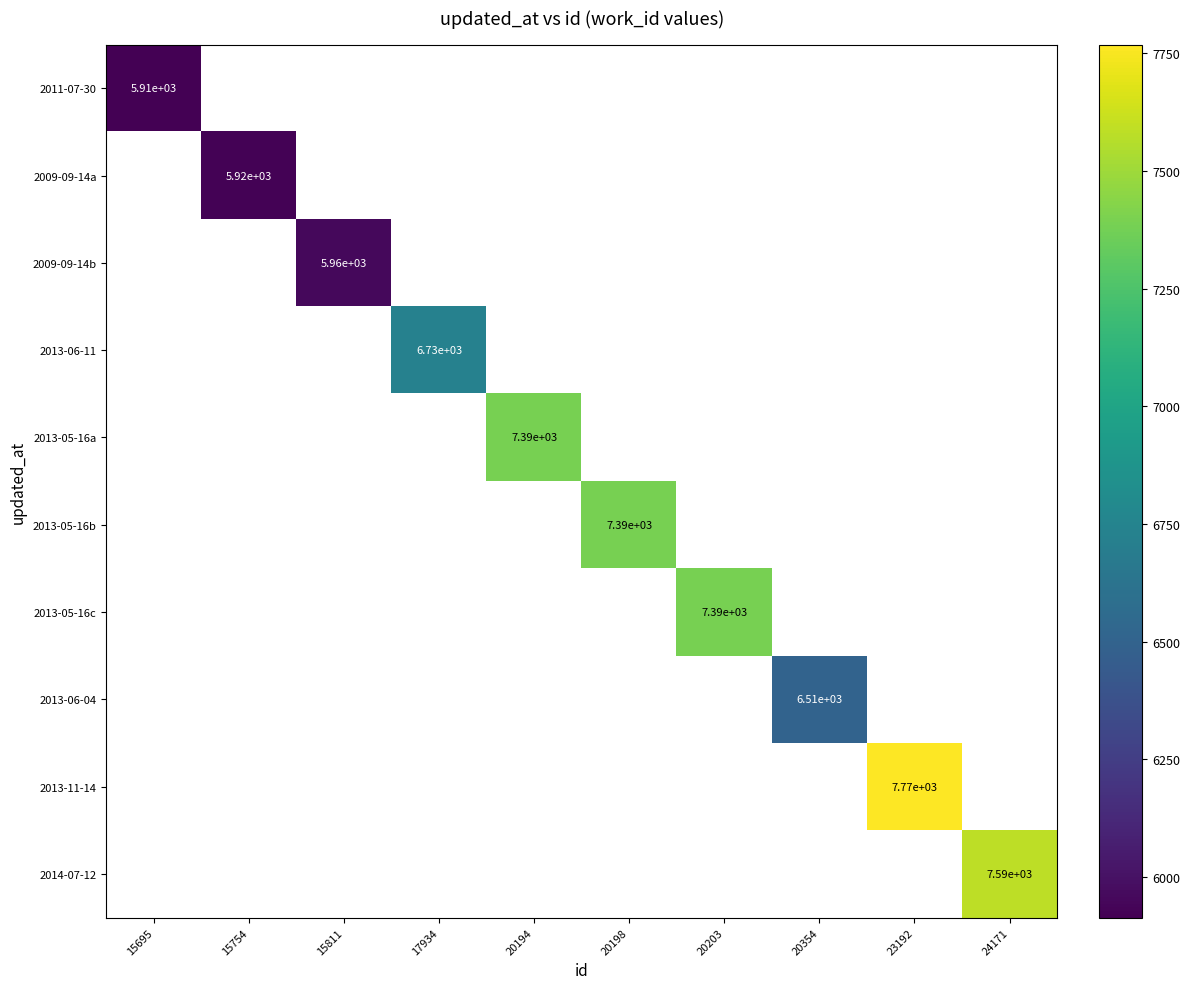

At which category does the chart reach its peak across all series?

23192